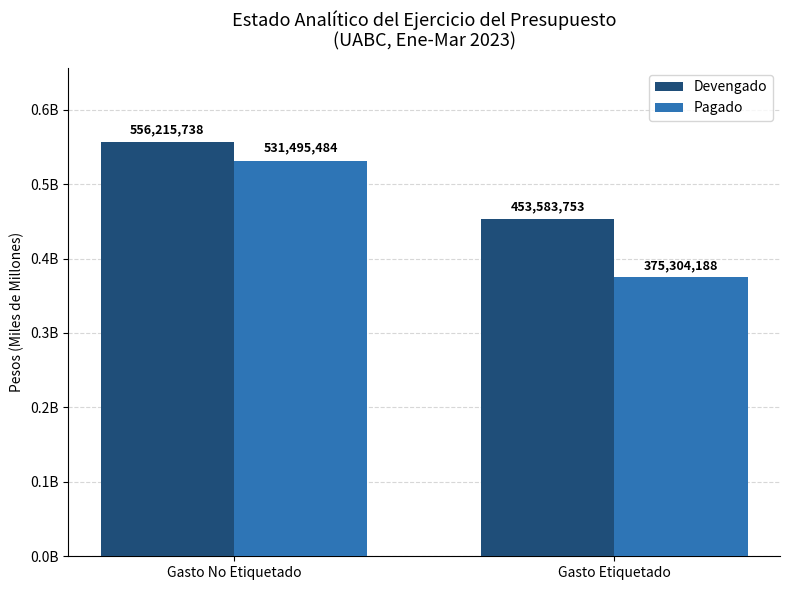

What is the label of the 2nd bar from the right?

Gasto No Etiquetado